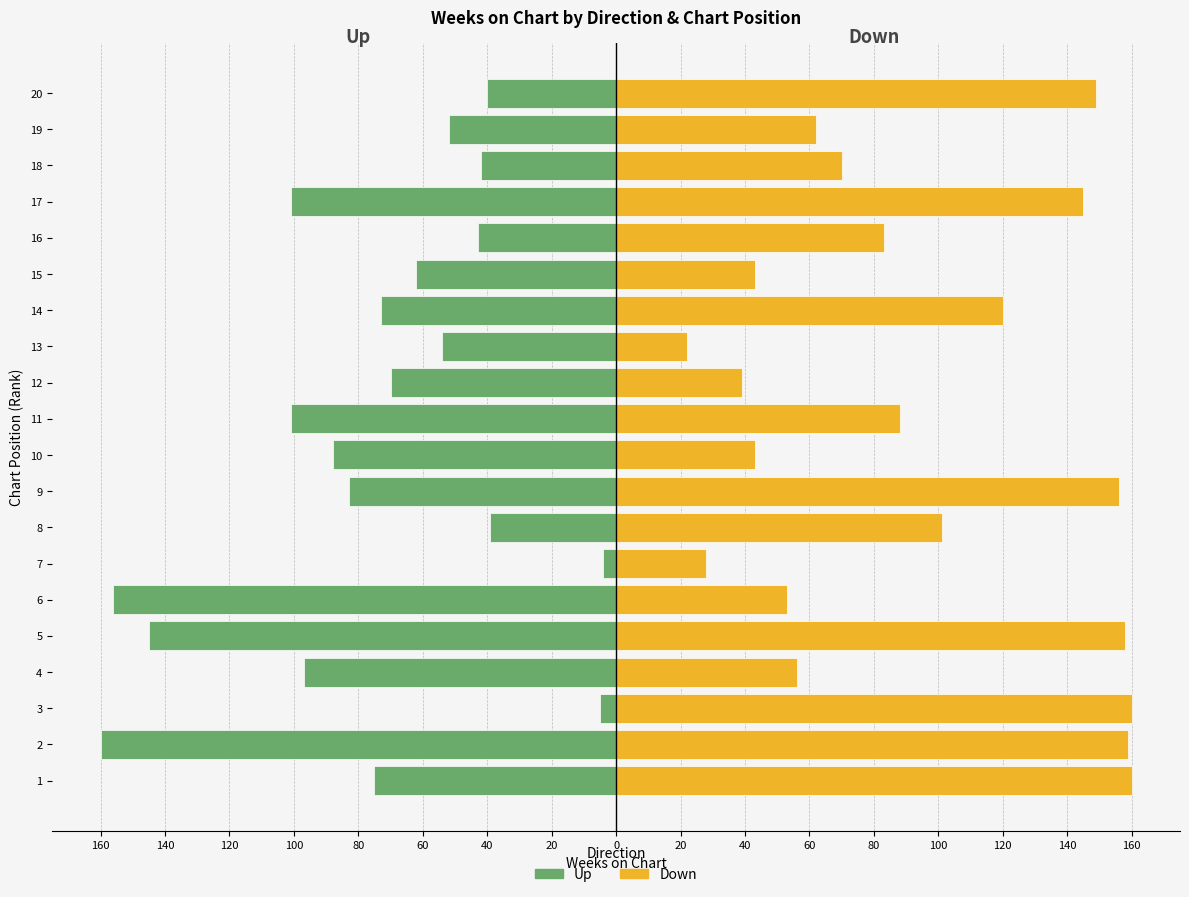

The value of Down at 20 is 52. True or false?

False